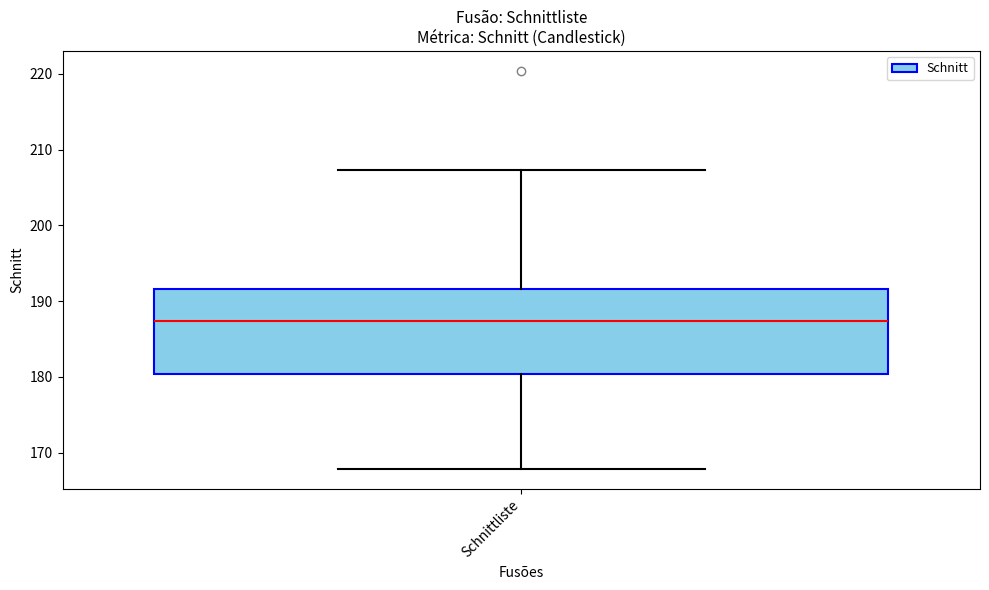

Transcribe this box plot: give where the median line is, the range the box spans, and where the two whiskers end, as read against the y-axis. The values are not printed on the chart, so give them approximately, as read against the axis.

median 187, box 180 to 192, whiskers 168 to 207